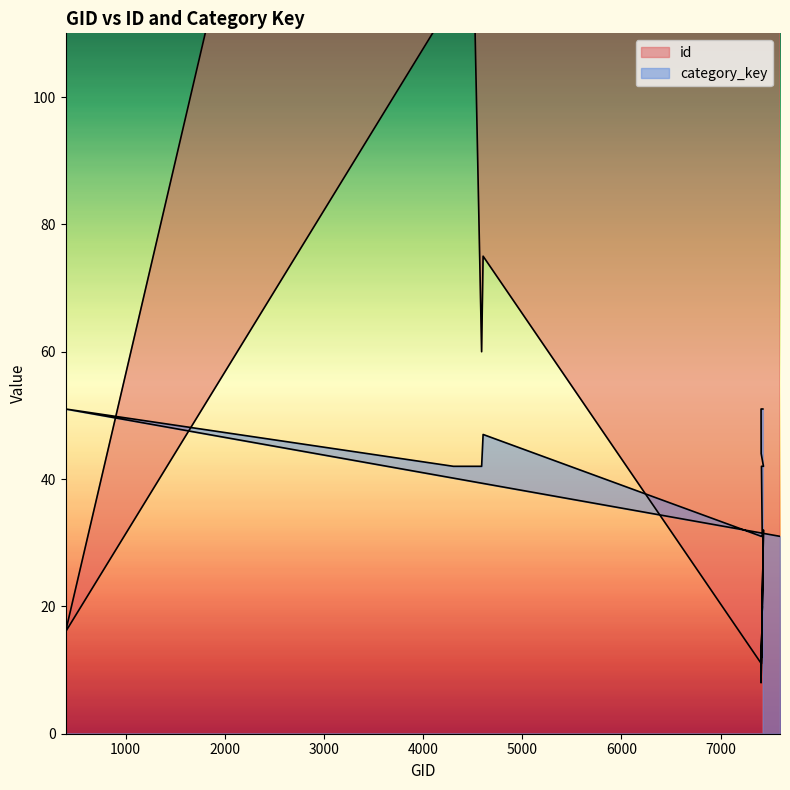

What are all the series names shown in the legend?

id, category_key